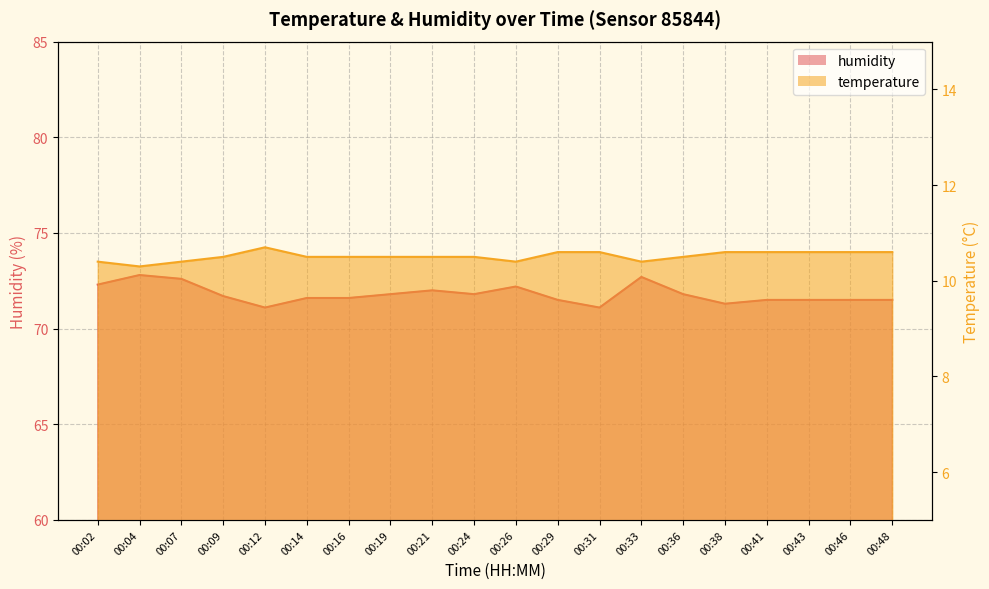

What is the approximate value of humidity at 00:07?

72.6